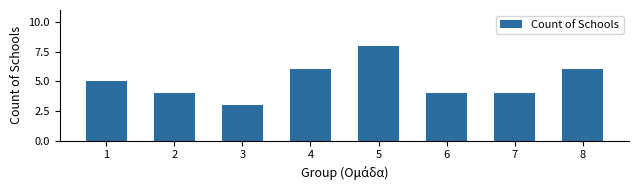

How many bars are there in total?

8